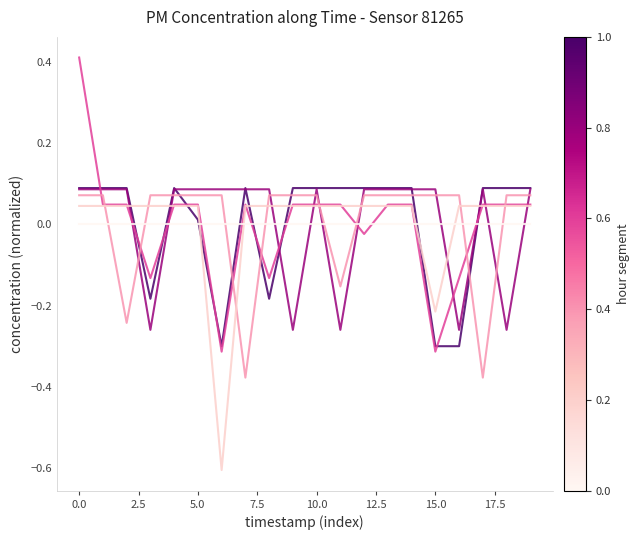

What is the smallest value displayed?

-0.6